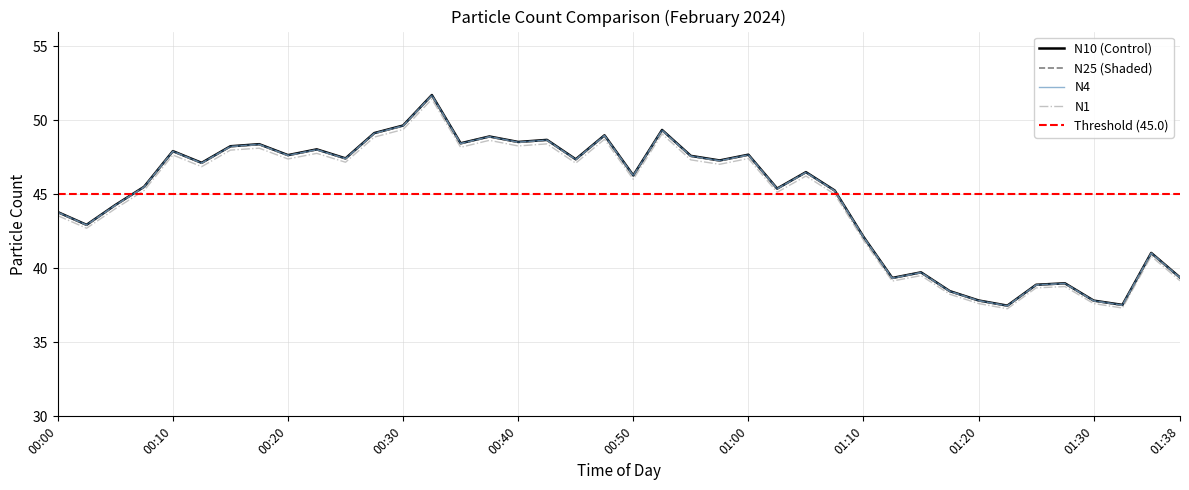

Which label corresponds to the largest value in the chart?

00:33